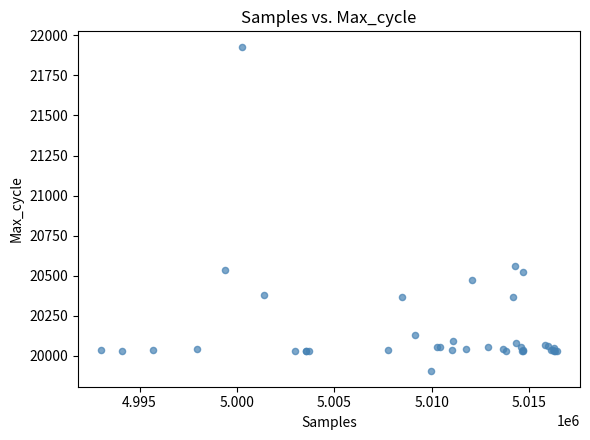

What Y value in the scatter plot is closest to 20916?

20560